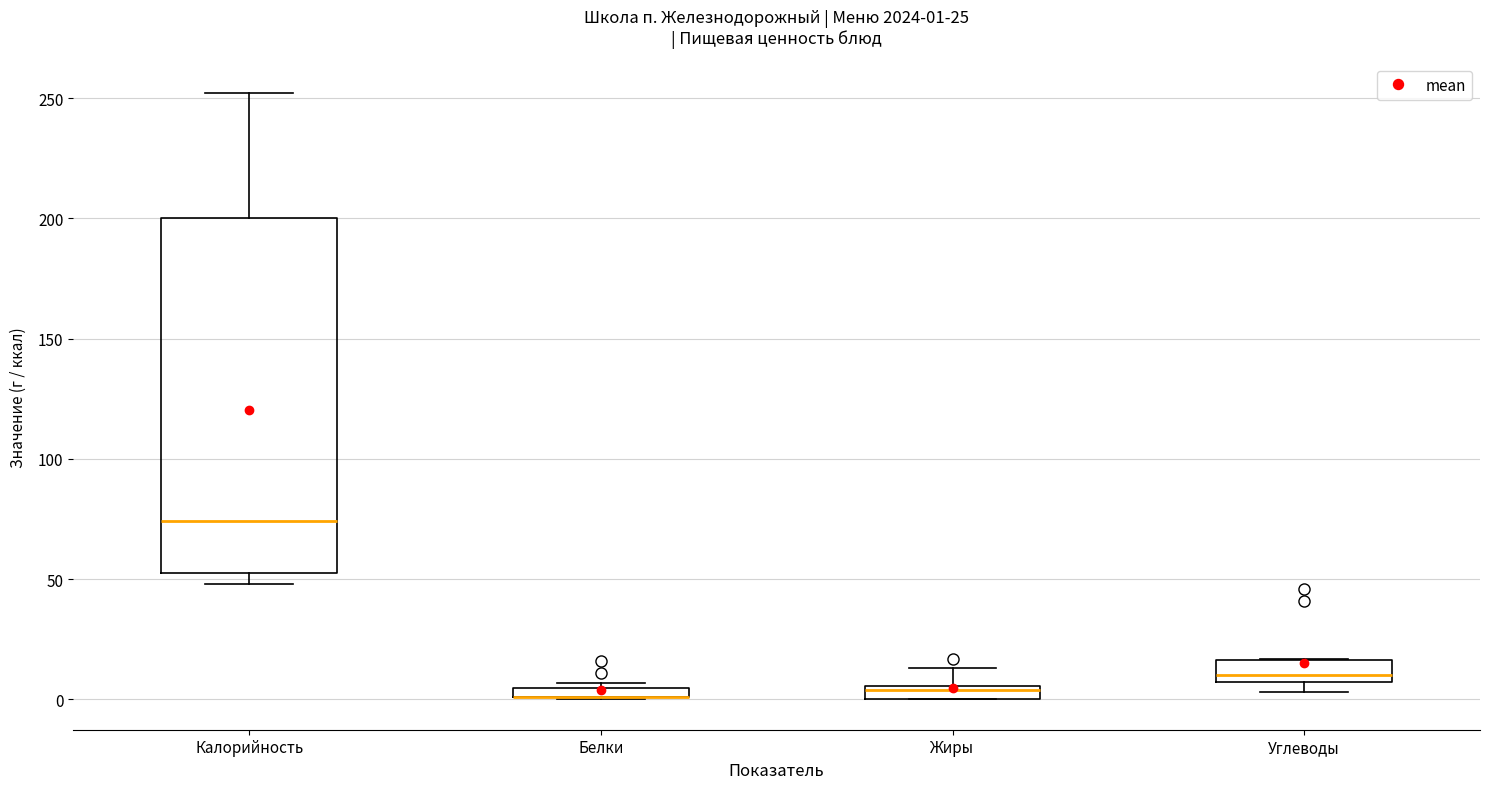

Which box is the tallest, from its lower edge to its upper edge?

Калорийность